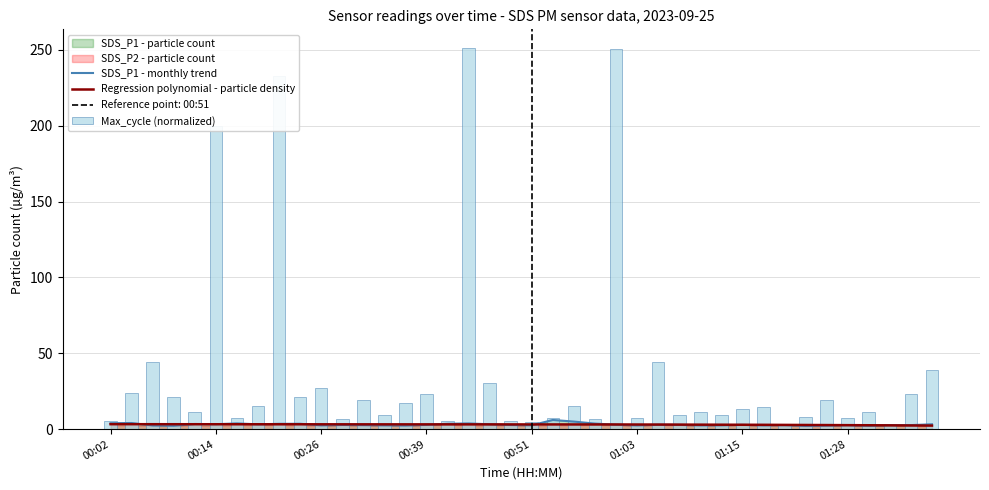

True or false: SDS_P1 has a value of 2.5 at 00:26.

True